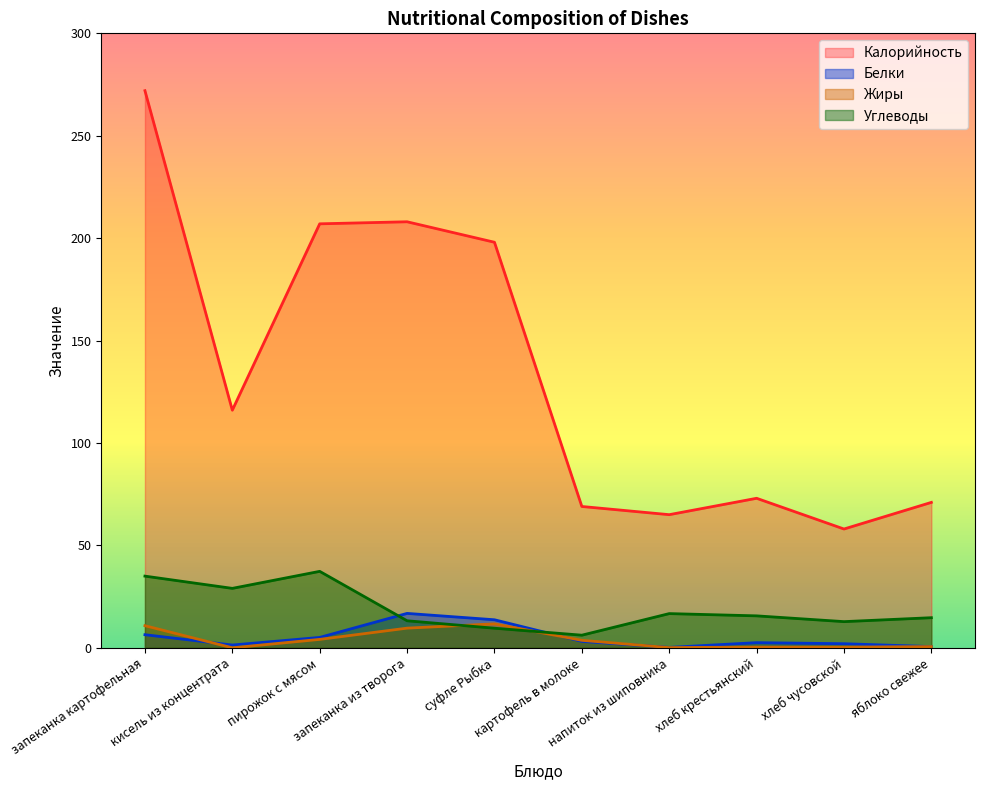

At which category is the sum across all series the highest?

запеканка картофельная